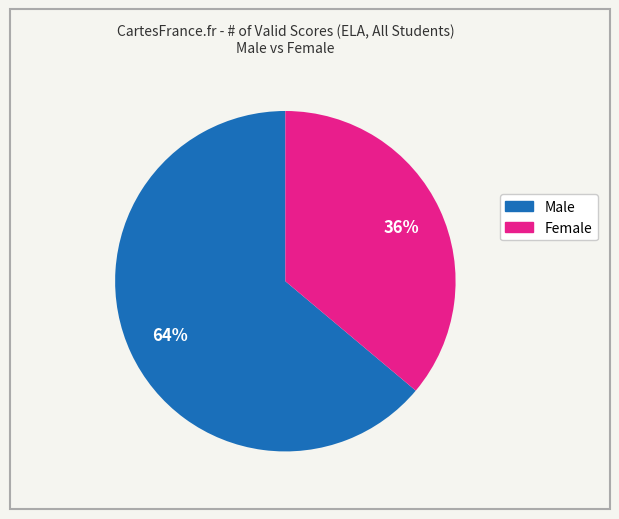

Do Male and Female together represent more than half of the pie?

Yes